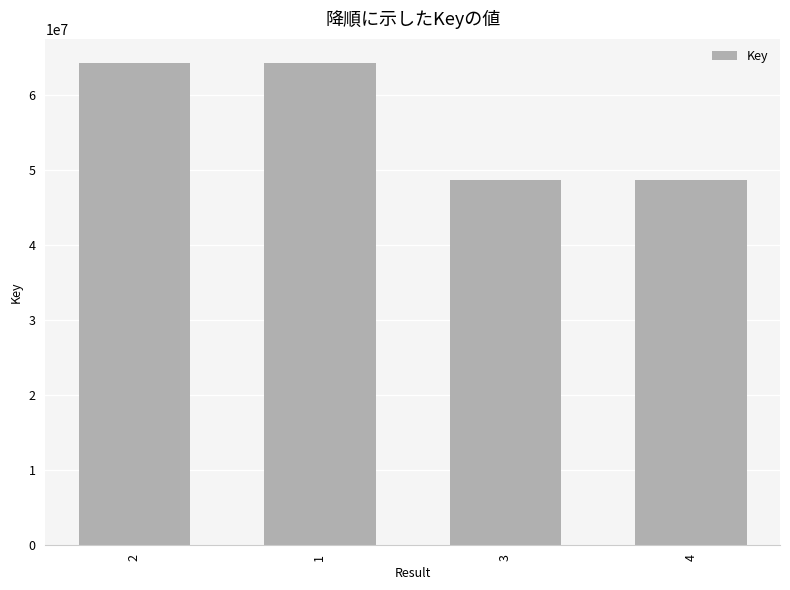

What is the ratio of the value at 2 to the value at 4?

1.3